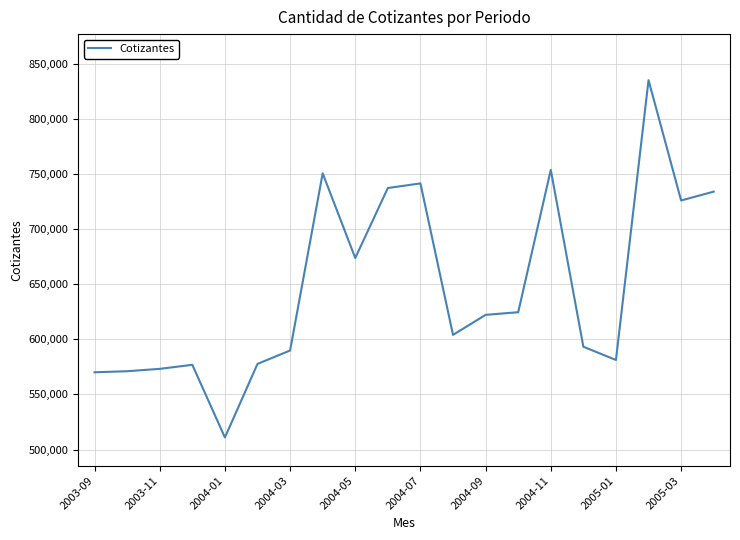

What is the minimum value shown in the chart?

510977